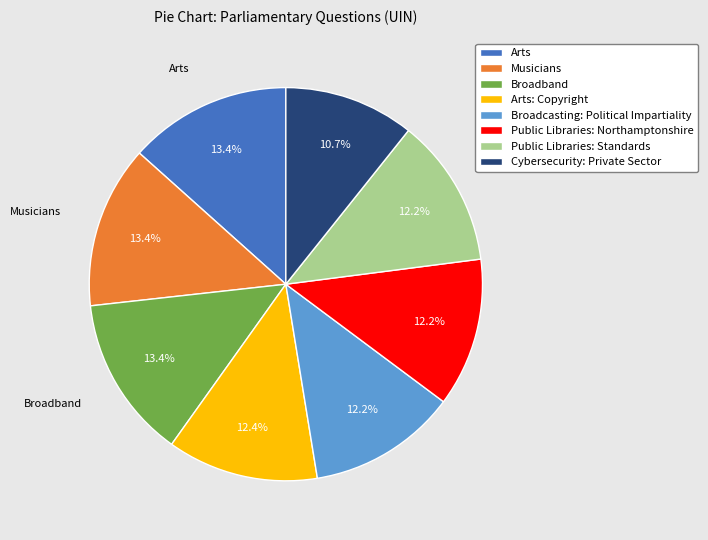

Count the number of slices in the pie.

8